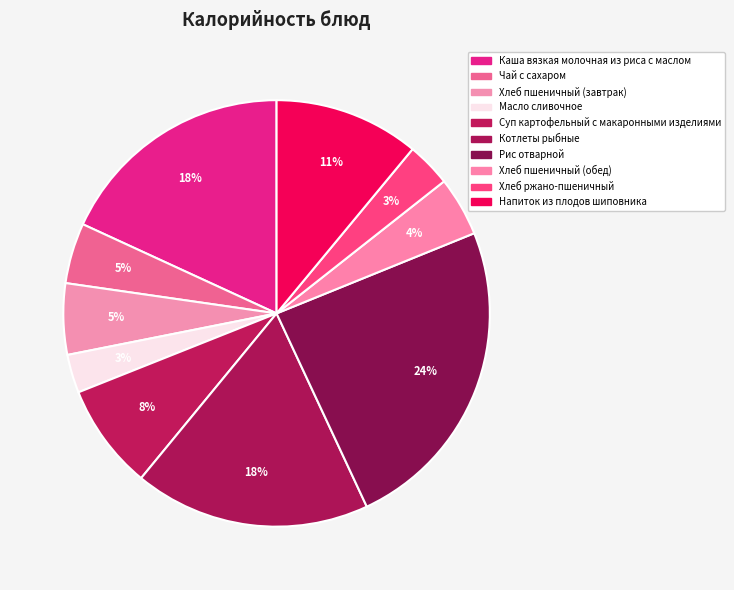

How many segments does this pie chart have?

10